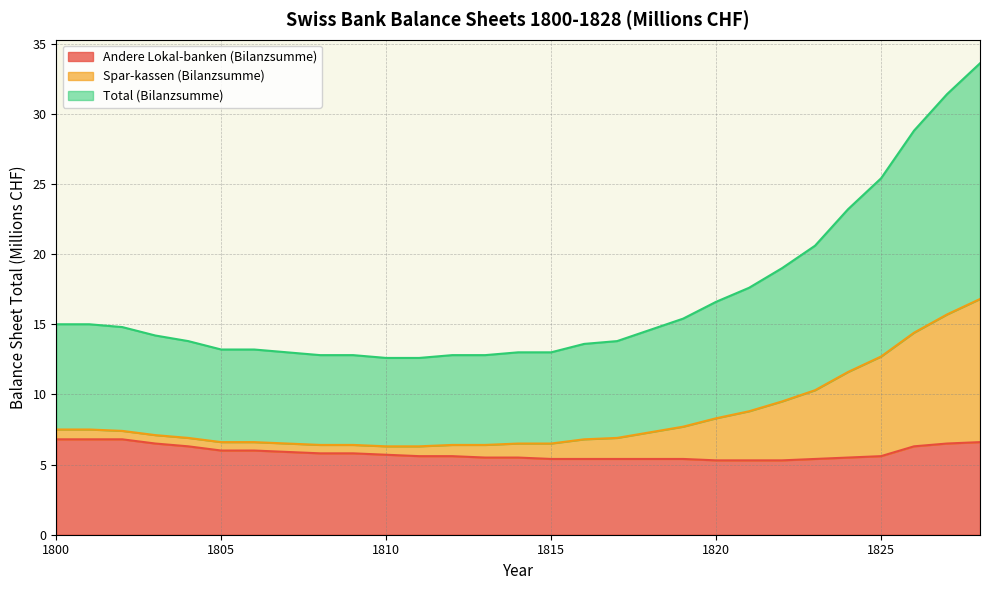

What is the difference between the highest and lowest values at 1803?

7.7